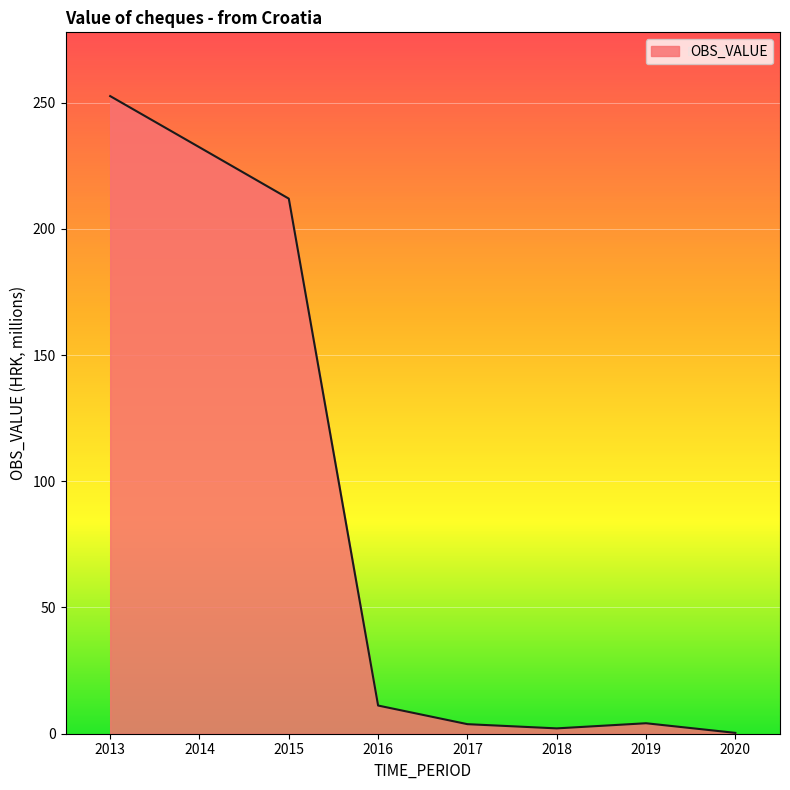

Is it true that the value at 2015 is 211.9?

True